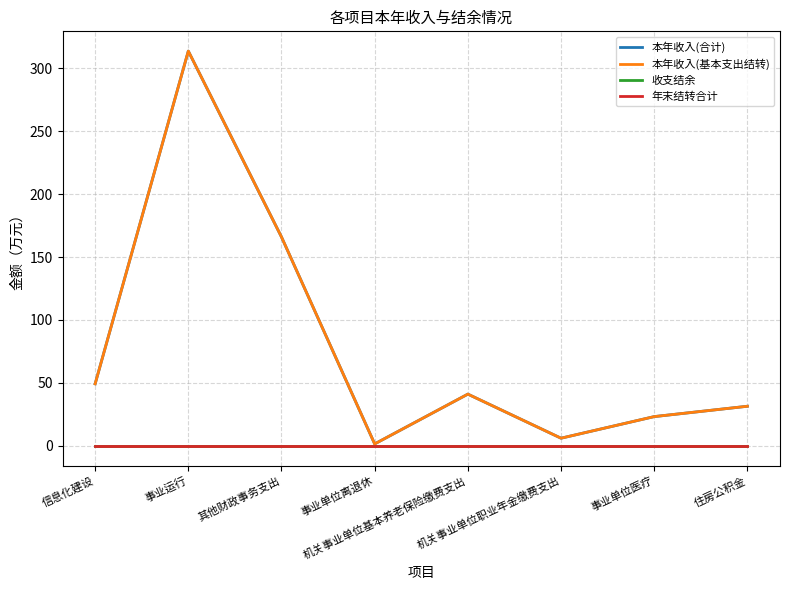

Which series has the largest total across all categories?

本年收入(合计)